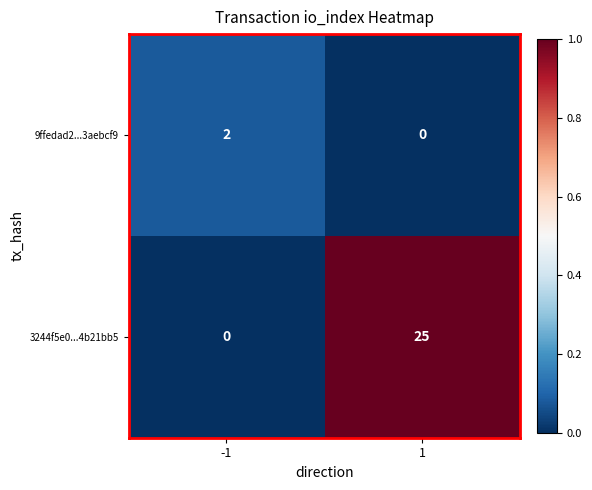

Between -1 and 1, which series saw the biggest shift?

3244f5e0...4b21bb5